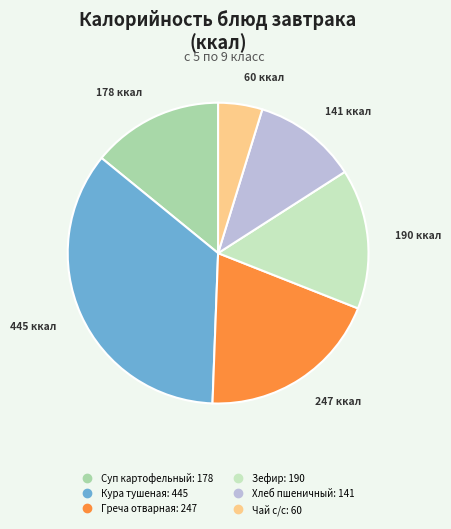

Between Суп картофельный and Чай с/с, which is larger?

Суп картофельный